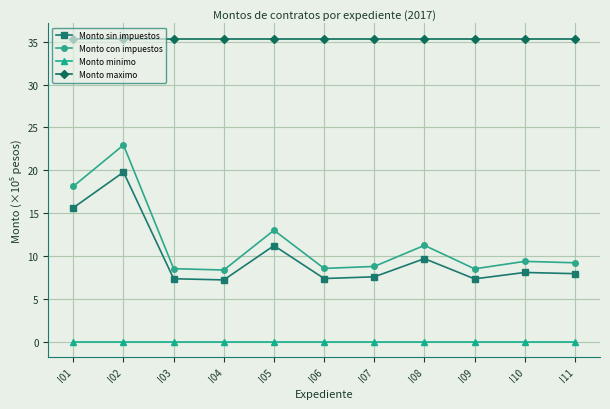

Rank the series by their maximum value, from lowest to highest.

Monto minimo, Monto sin impuestos, Monto con impuestos, Monto maximo